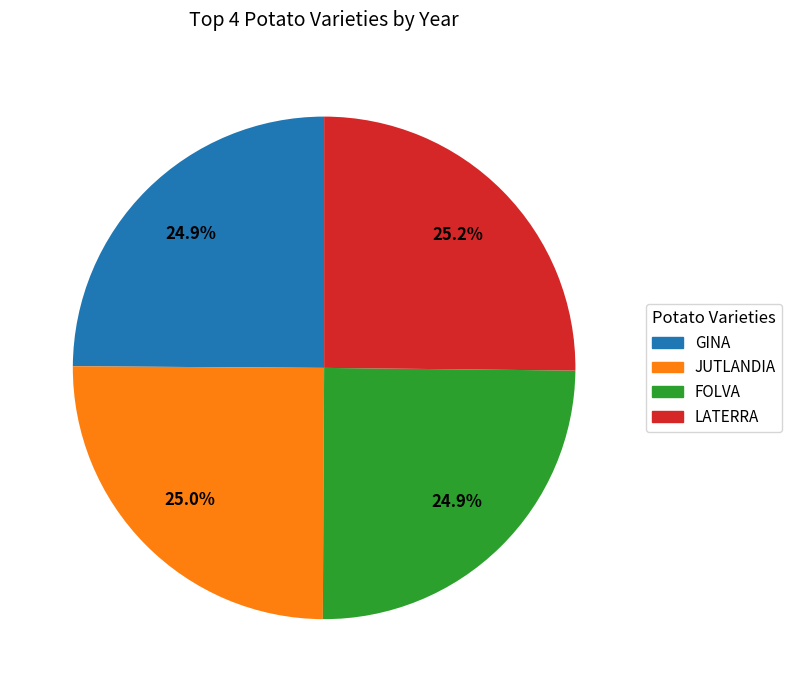

Does LATERRA represent more than half of the total?

No